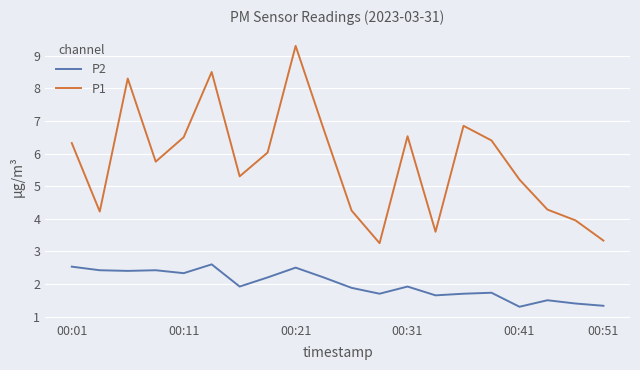

Rank the series by their maximum value, from lowest to highest.

P2, P1